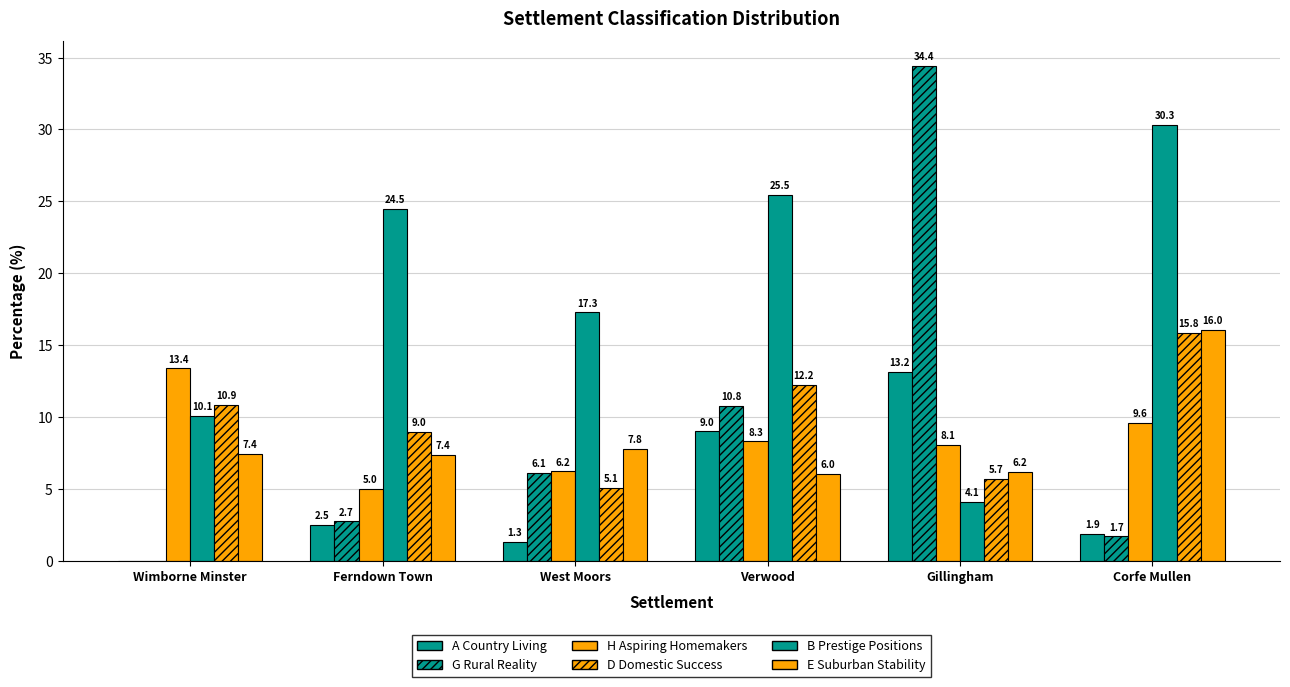

How many groups of bars are there?

6